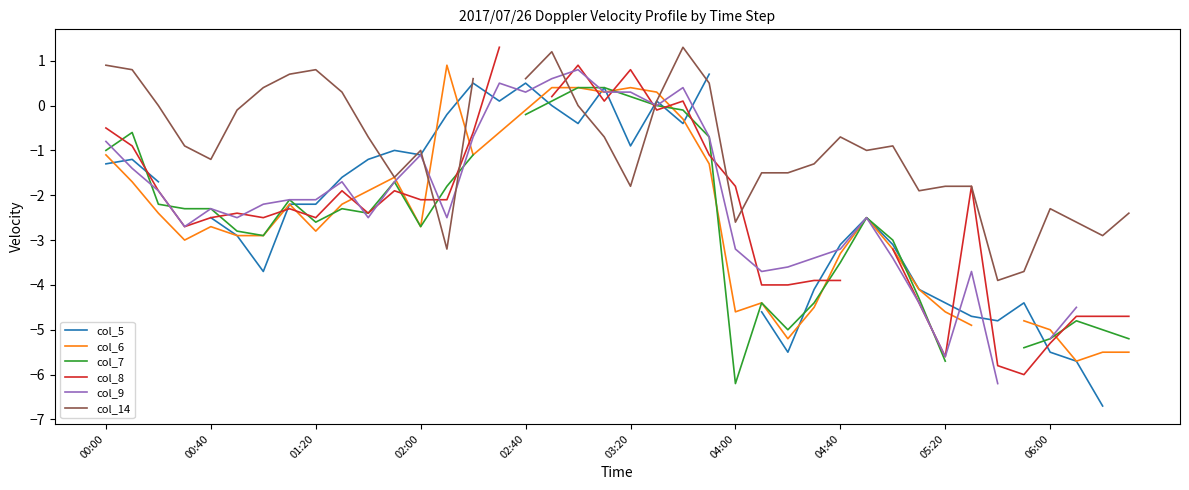

At which category is the sum across all series the highest?

17